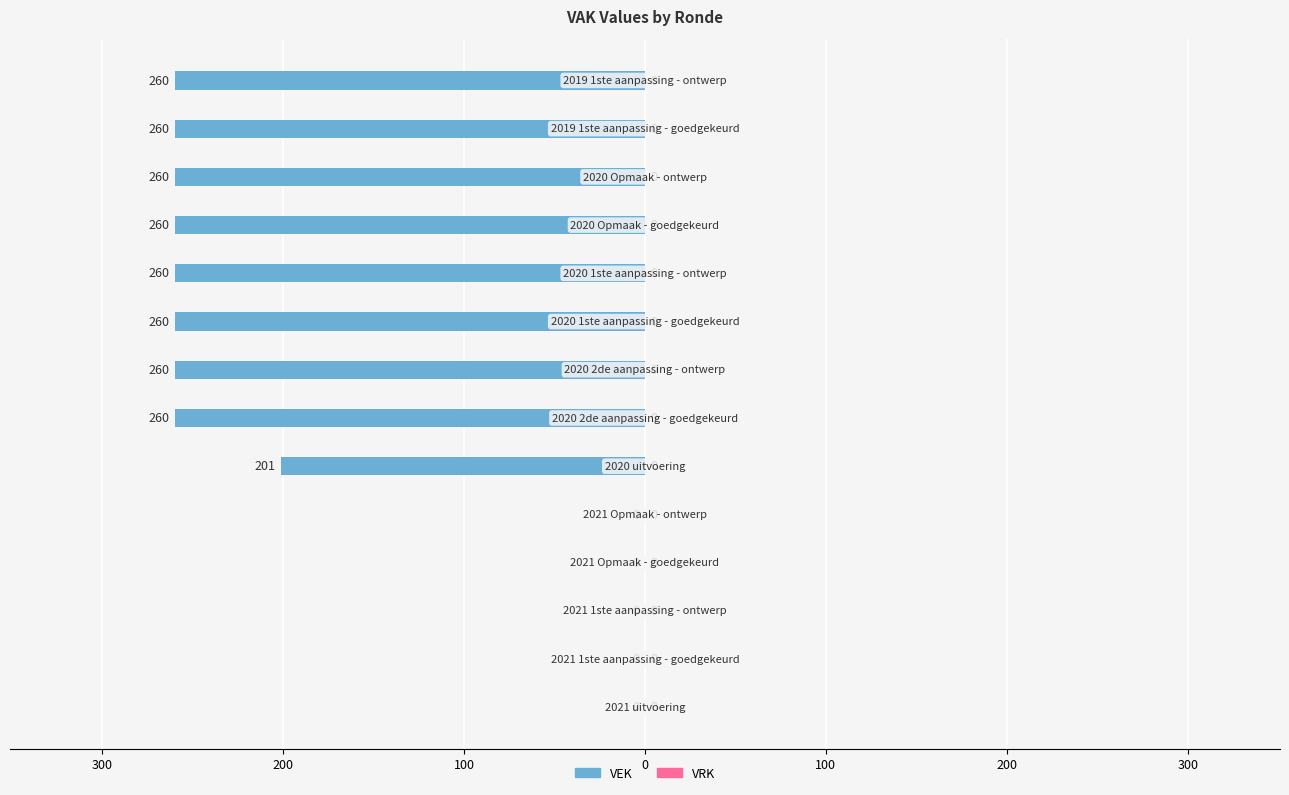

Are the bars horizontal?

Yes